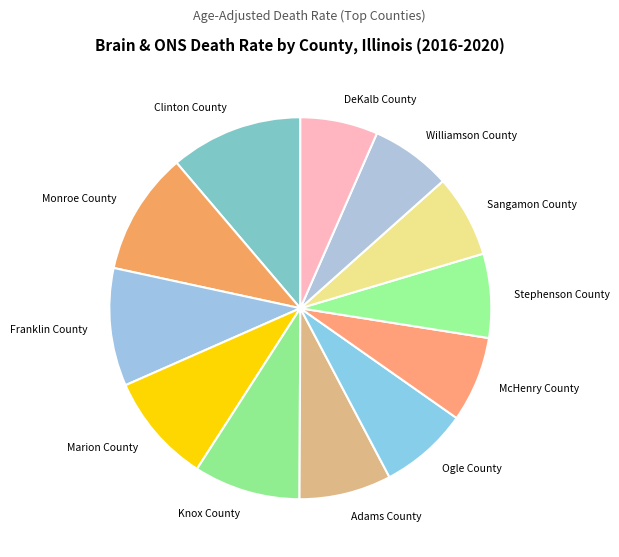

Count the number of slices in the pie.

12